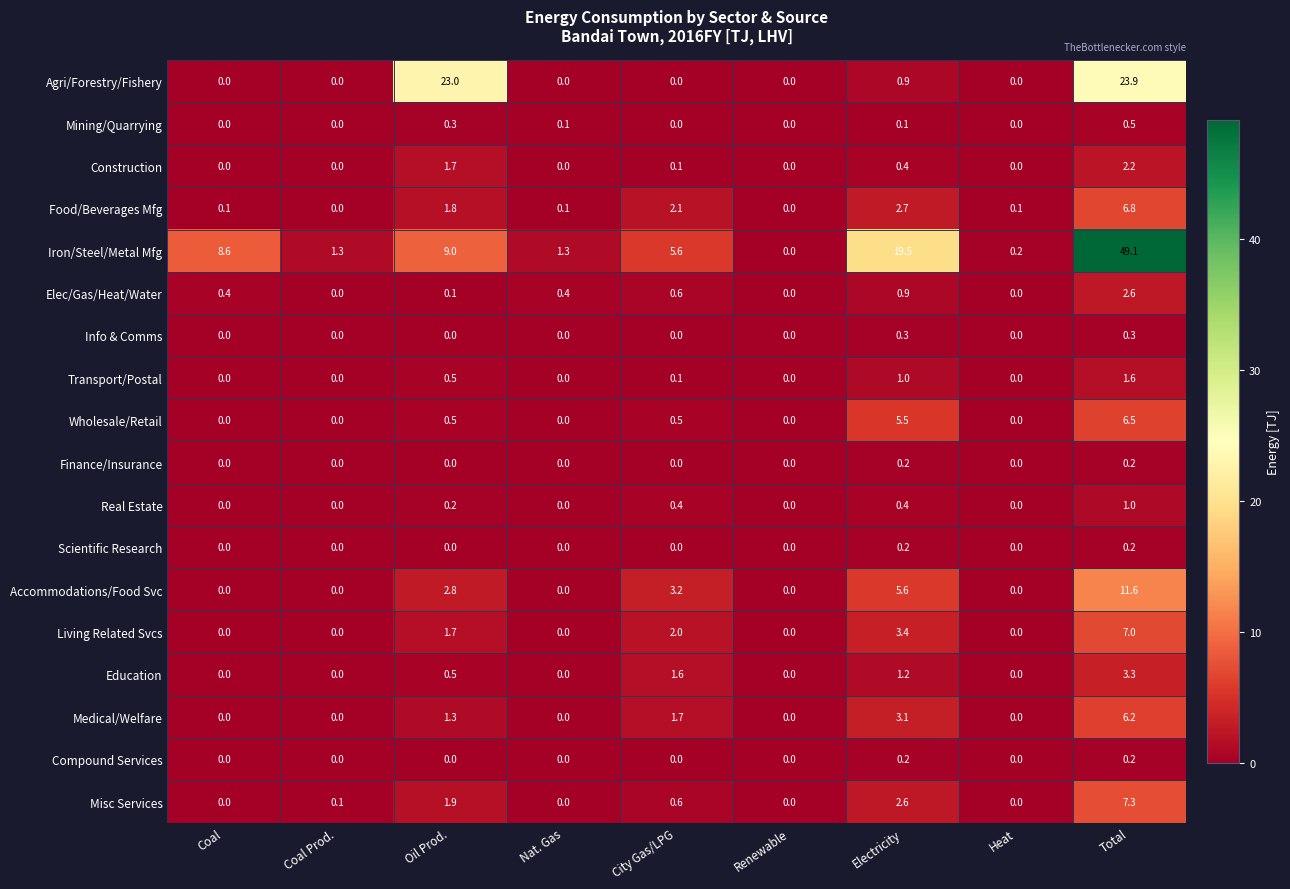

At which label is Medical/Welfare closest to 3?

Electricity